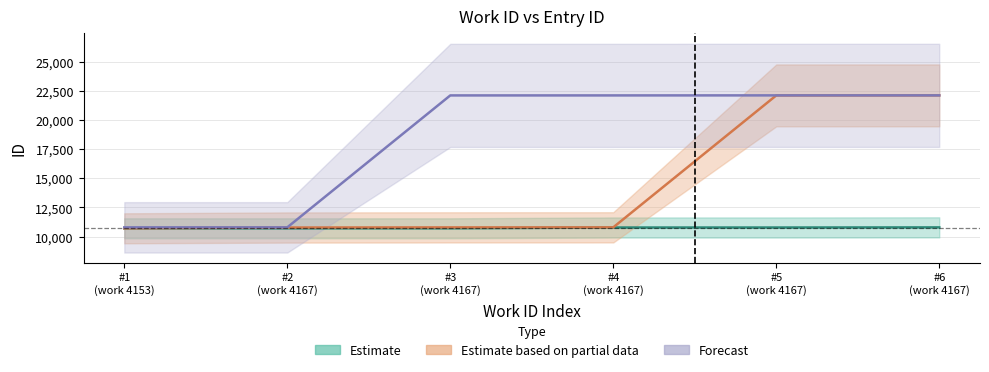

True or false: Estimate and Estimate based on partial data intersect in this chart.

False